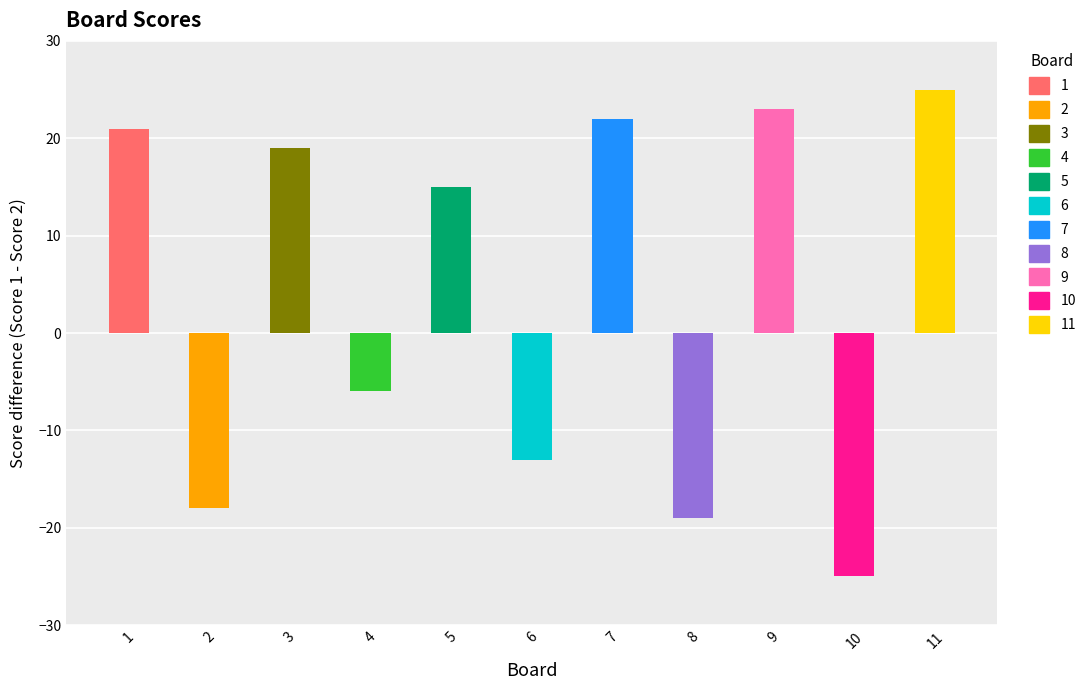

What is the difference between the highest and lowest values at 10?

25